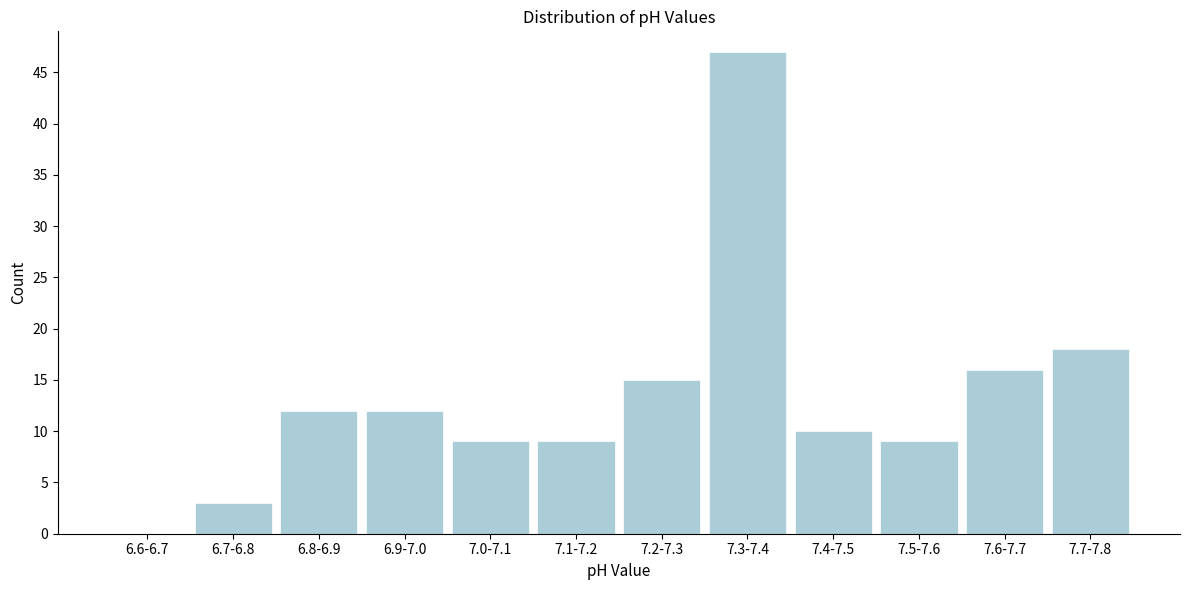

Reading left to right, extract all data points from this chart.

6.6-6.7=0	6.7-6.8=3	6.8-6.9=12	6.9-7.0=12	7.0-7.1=9	7.1-7.2=9	7.2-7.3=15	7.3-7.4=47	7.4-7.5=10	7.5-7.6=9	7.6-7.7=16	7.7-7.8=18